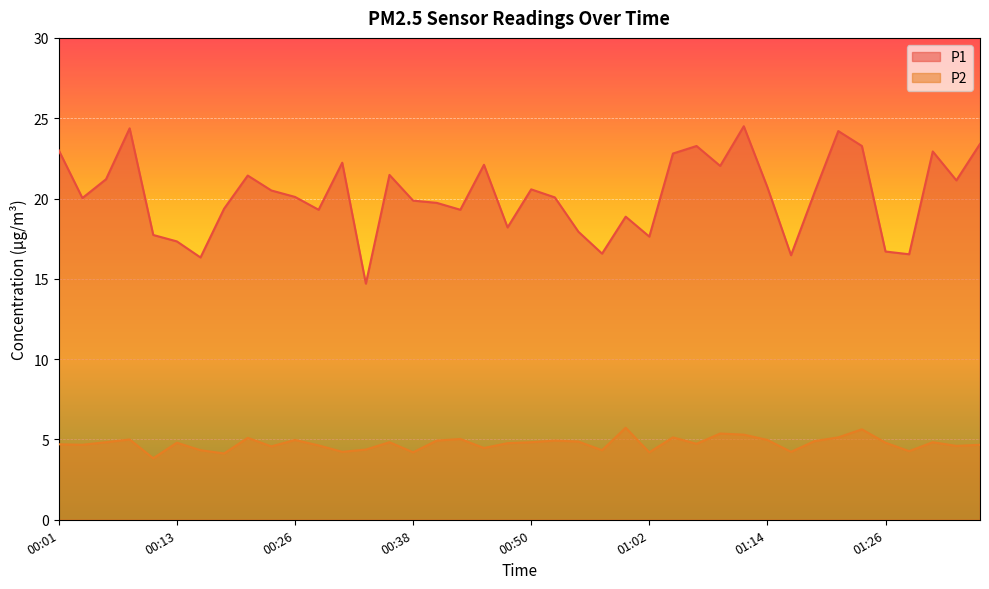

What is the label of the 27th point from the left?

01:04